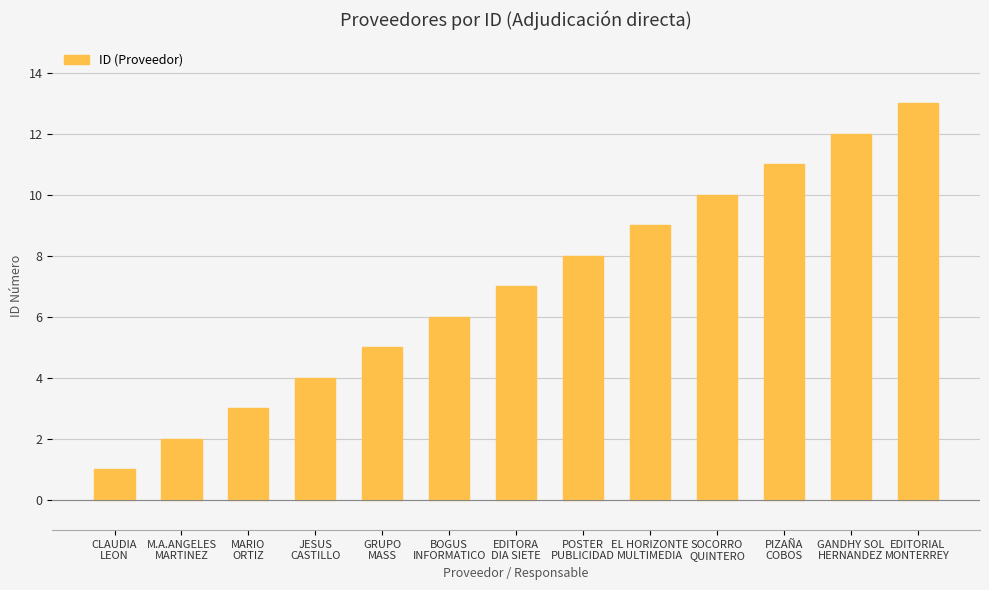

Rank the categories by value from lowest to highest.

CLAUDIA
LEON, M.A.ANGELES
MARTINEZ, MARIO
ORTIZ, JESUS
CASTILLO, GRUPO
MASS, BOGUS
INFORMATICO, EDITORA
DIA SIETE, POSTER
PUBLICIDAD, EL HORIZONTE
MULTIMEDIA, SOCORRO
QUINTERO, PIZAÑA
COBOS, GANDHY SOL
HERNANDEZ, EDITORIAL
MONTERREY